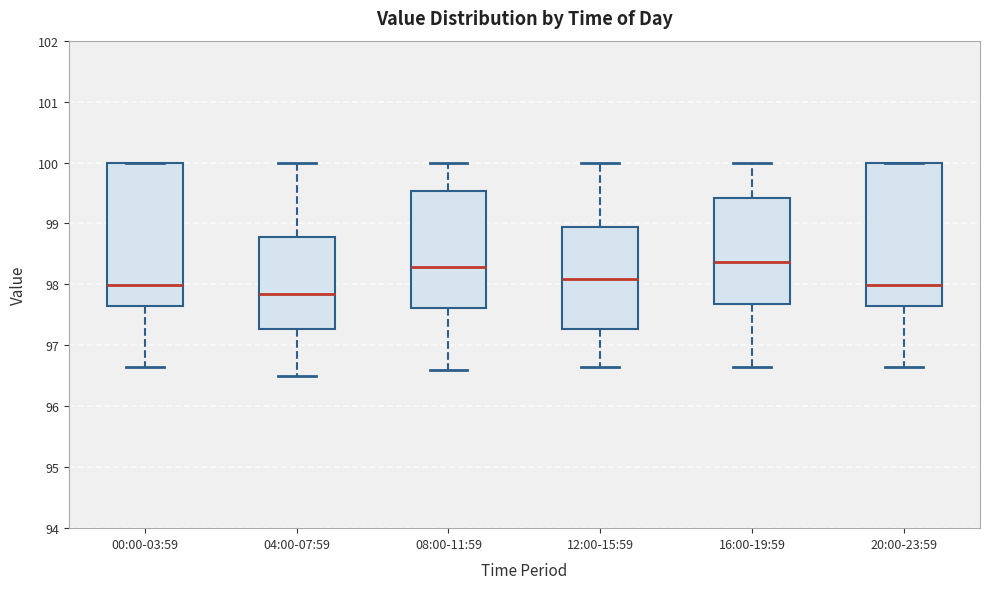

Where is the upper edge of the box for 12:00-15:59 on the y-axis? The values are not printed on the chart, so give them approximately, as read against the axis.

98.9